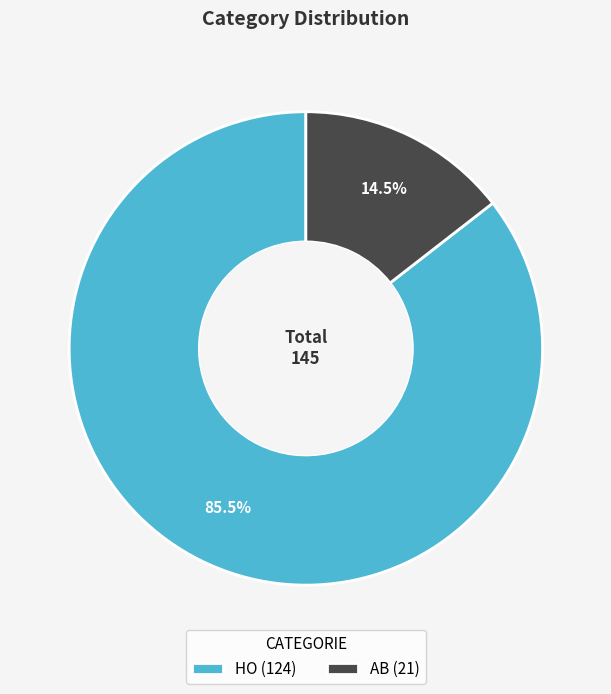

What portion of the pie excludes HO (124)?

14.5%